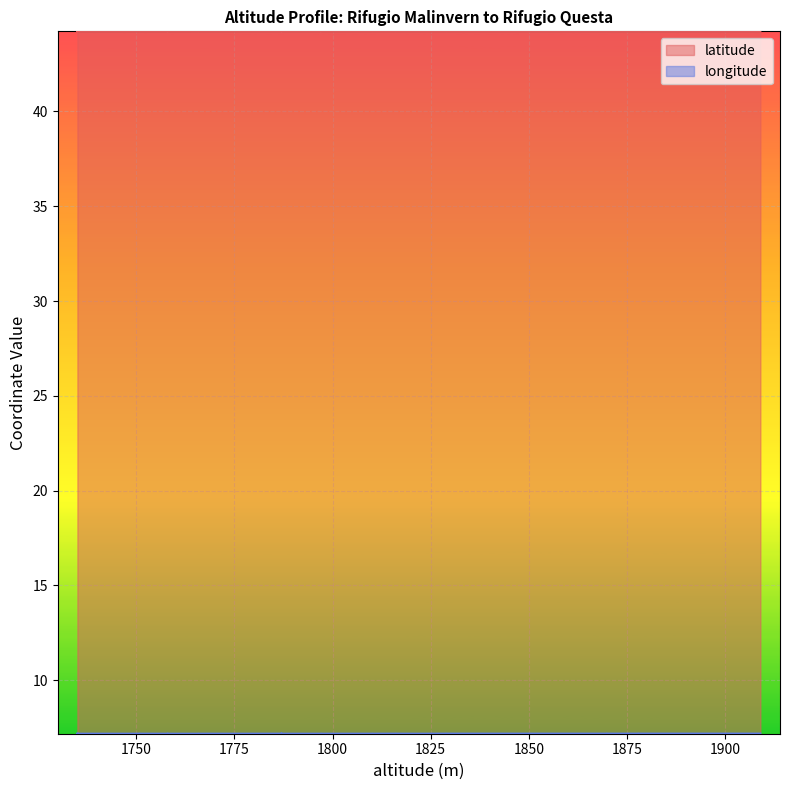

What are all the series names shown in the legend?

latitude, longitude